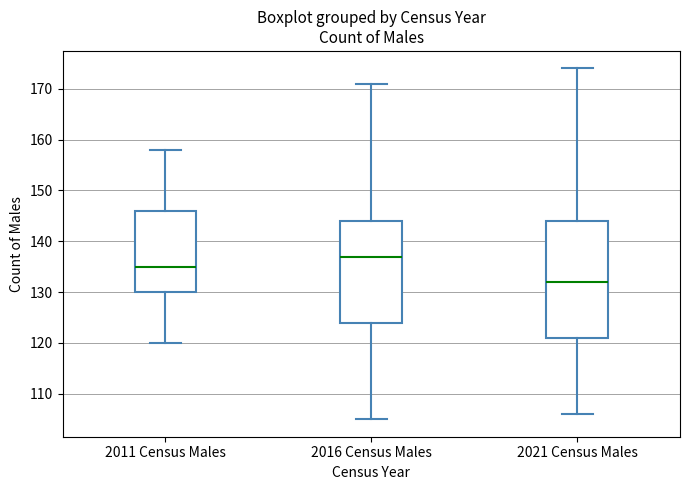

Where does the median line of the box for 2021 Census Males sit on the y-axis? The values are not printed on the chart, so give them approximately, as read against the axis.

132